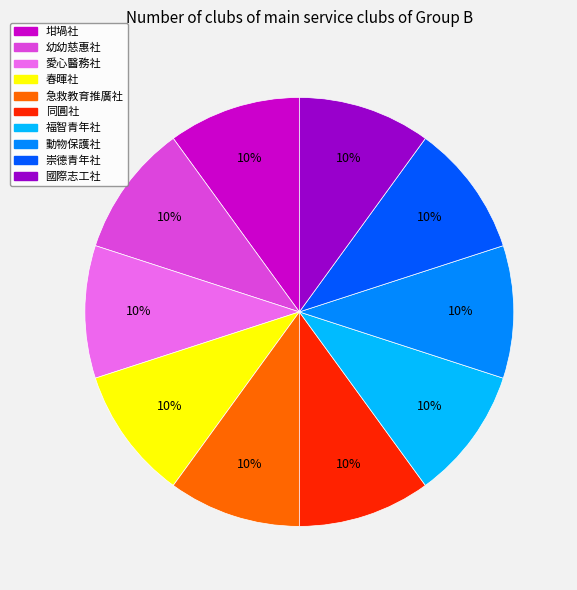

True or false: 崇德青年社 accounts for 20% of the total.

False